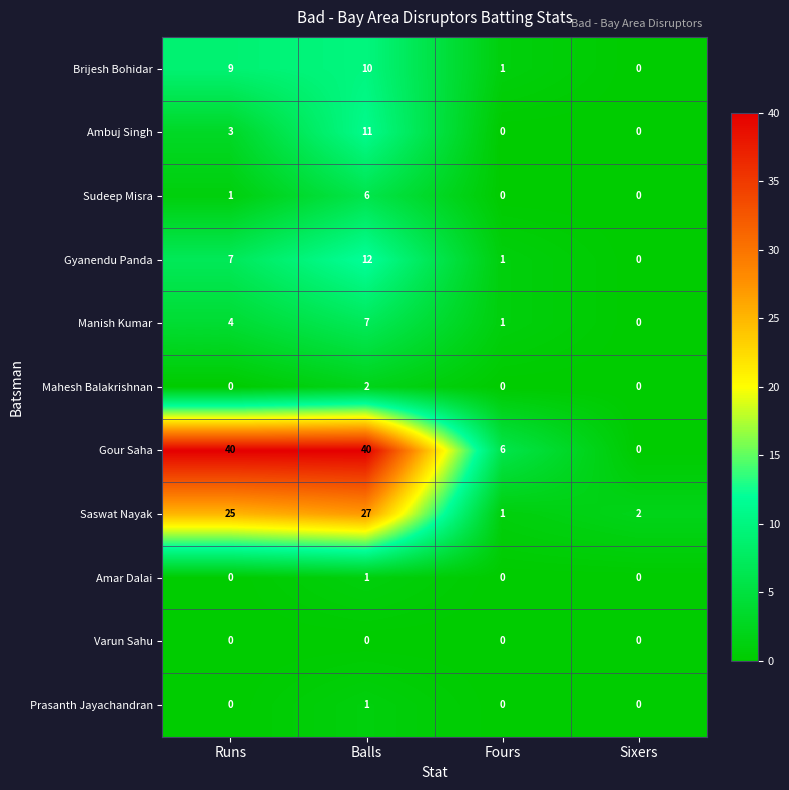

Which series has the widest spread of values?

Gour Saha